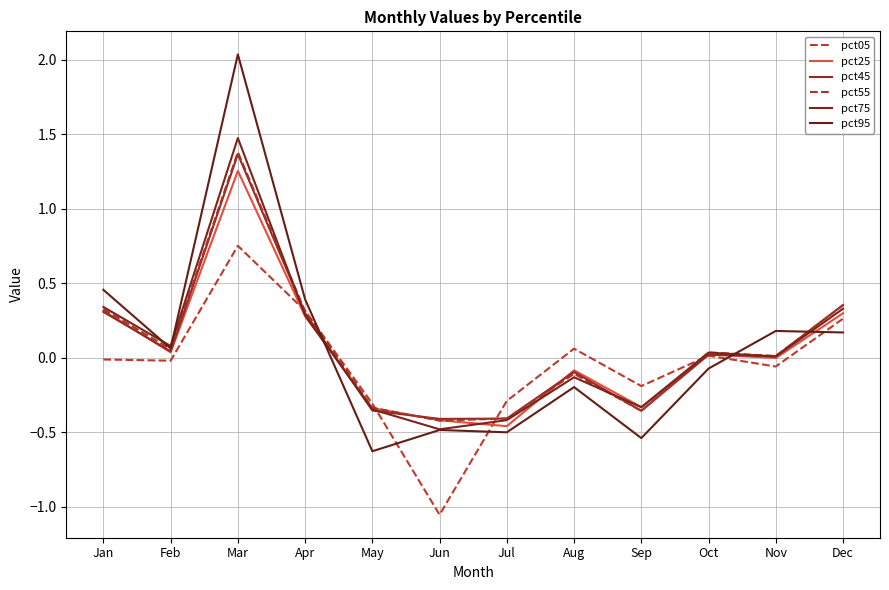

How many lines are shown in the chart?

6